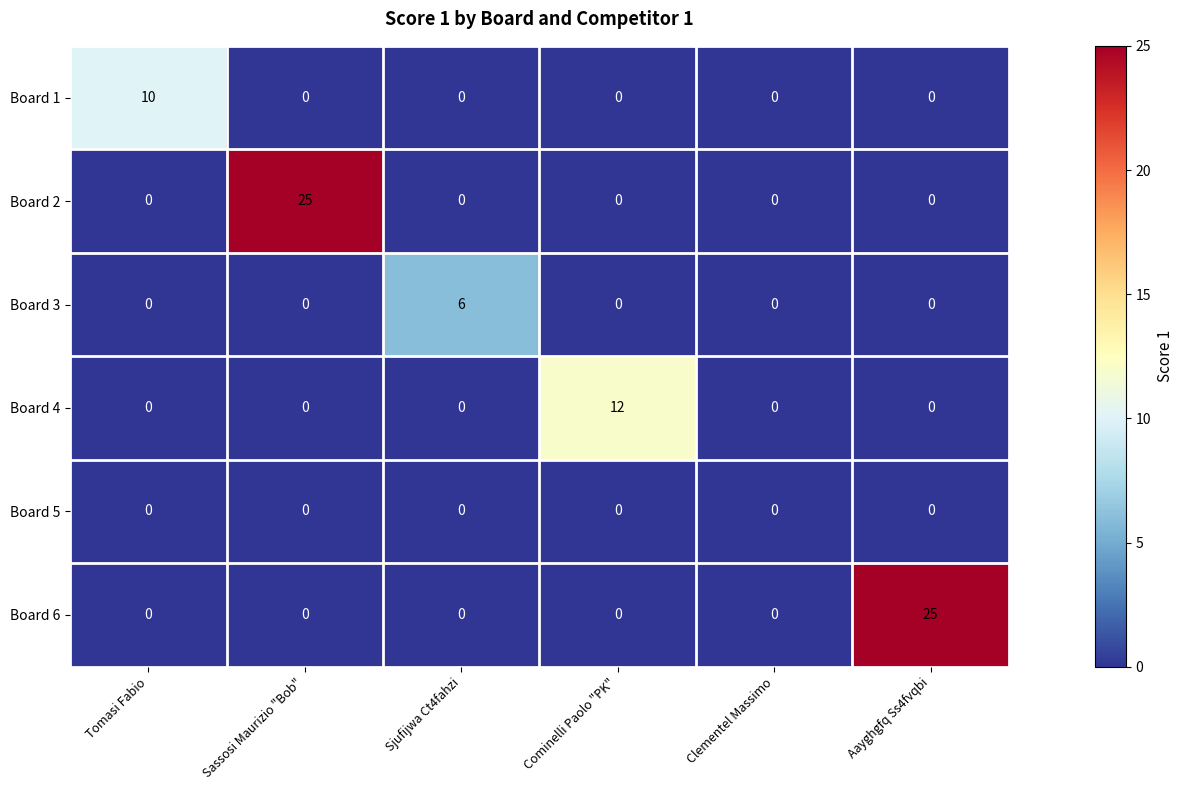

What is the greatest value displayed?

25